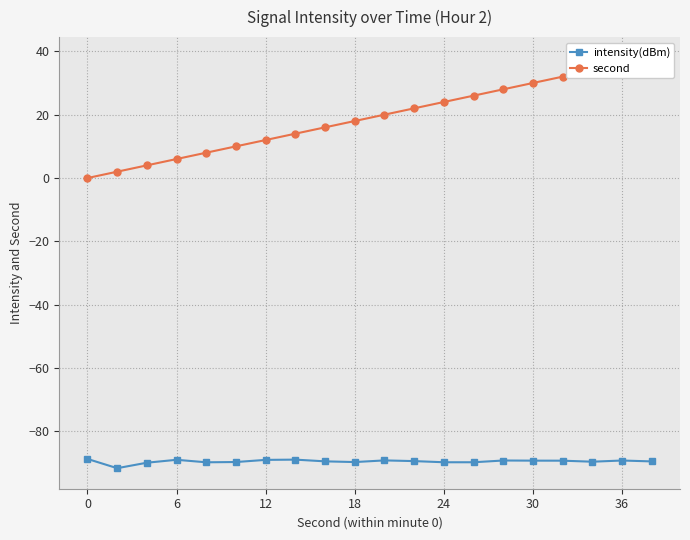

What is the maximum value for intensity(dBm)?

-88.7